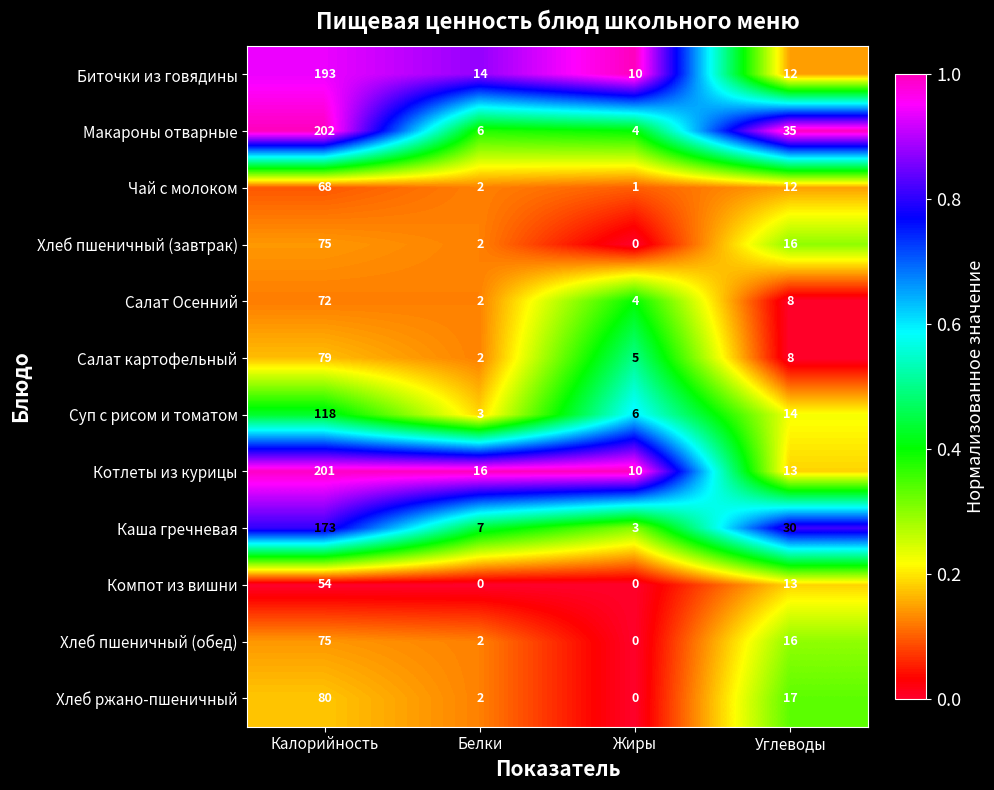

Which series has the largest total across all categories?

Макароны отварные